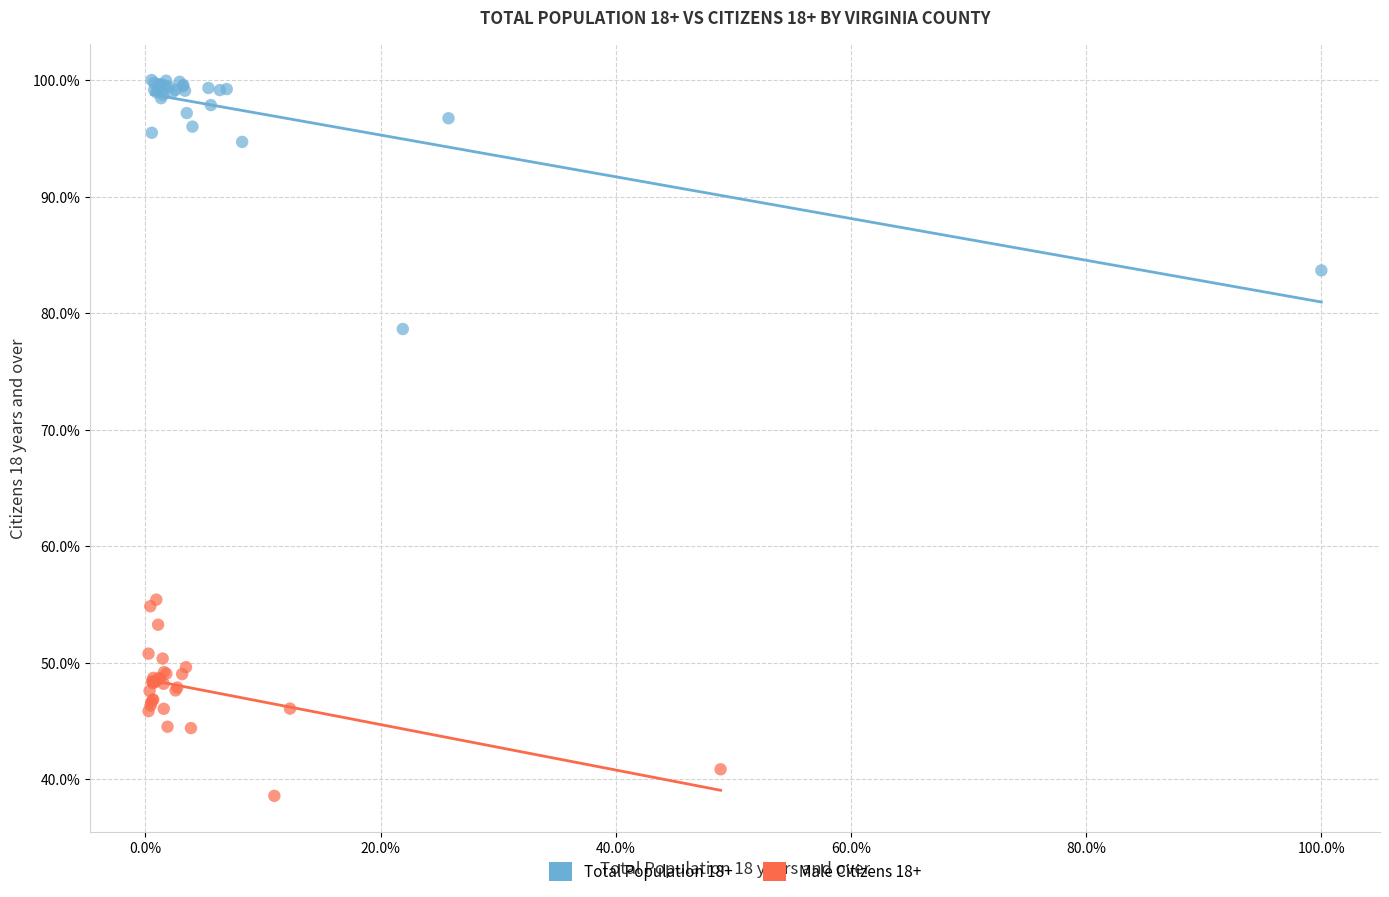

Which series reaches the maximum Y coordinate?

Total Population 18+